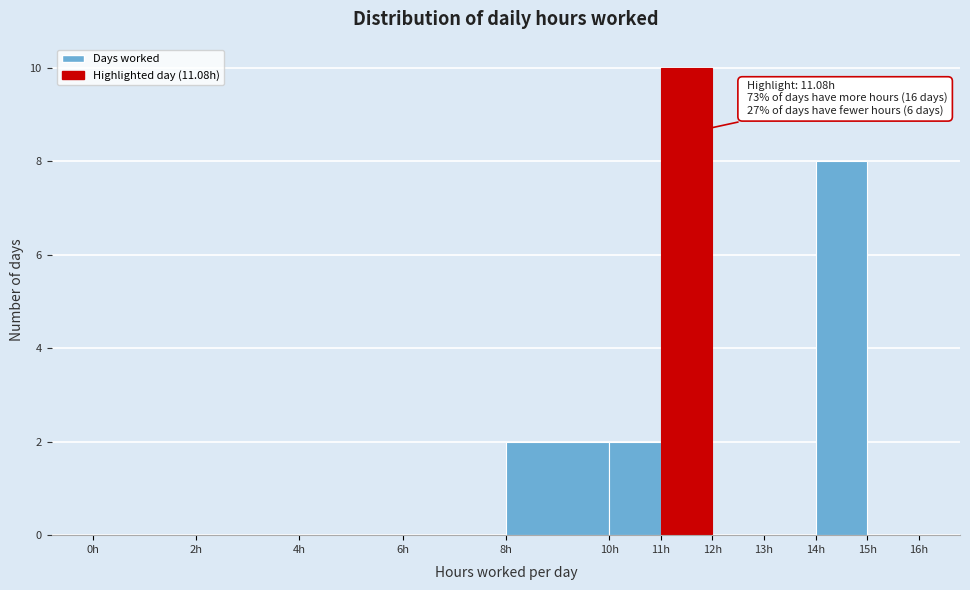

Which range on the x-axis has the tallest bar?

11 to 12